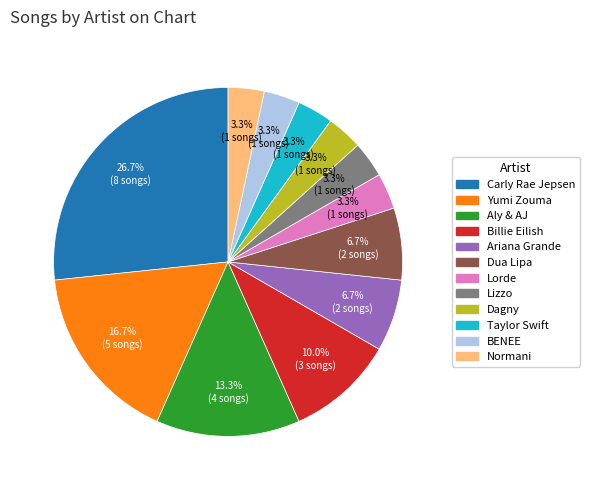

To the nearest percent, what is the combined percentage of Dua Lipa and Yumi Zouma?

23%